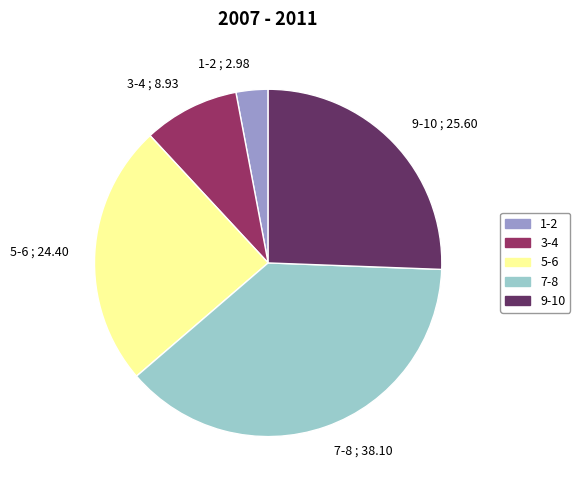

Is it true that 9-10 is 35% of the pie?

False